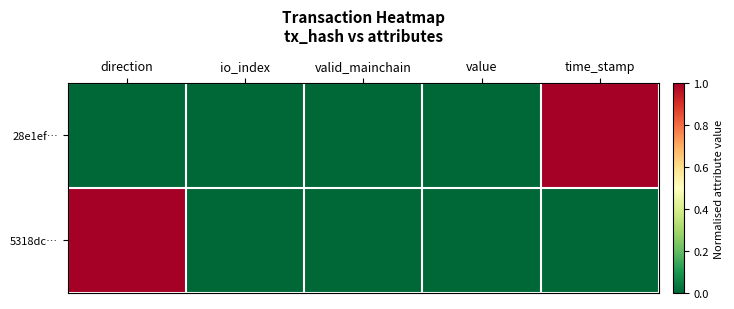

Reading left to right, list all the values displayed in this chart.

28e1ef…: direction=0	io_index=0	valid_mainchain=0	value=0	time_stamp=1
5318dc…: direction=1	io_index=0	valid_mainchain=0	value=0	time_stamp=0